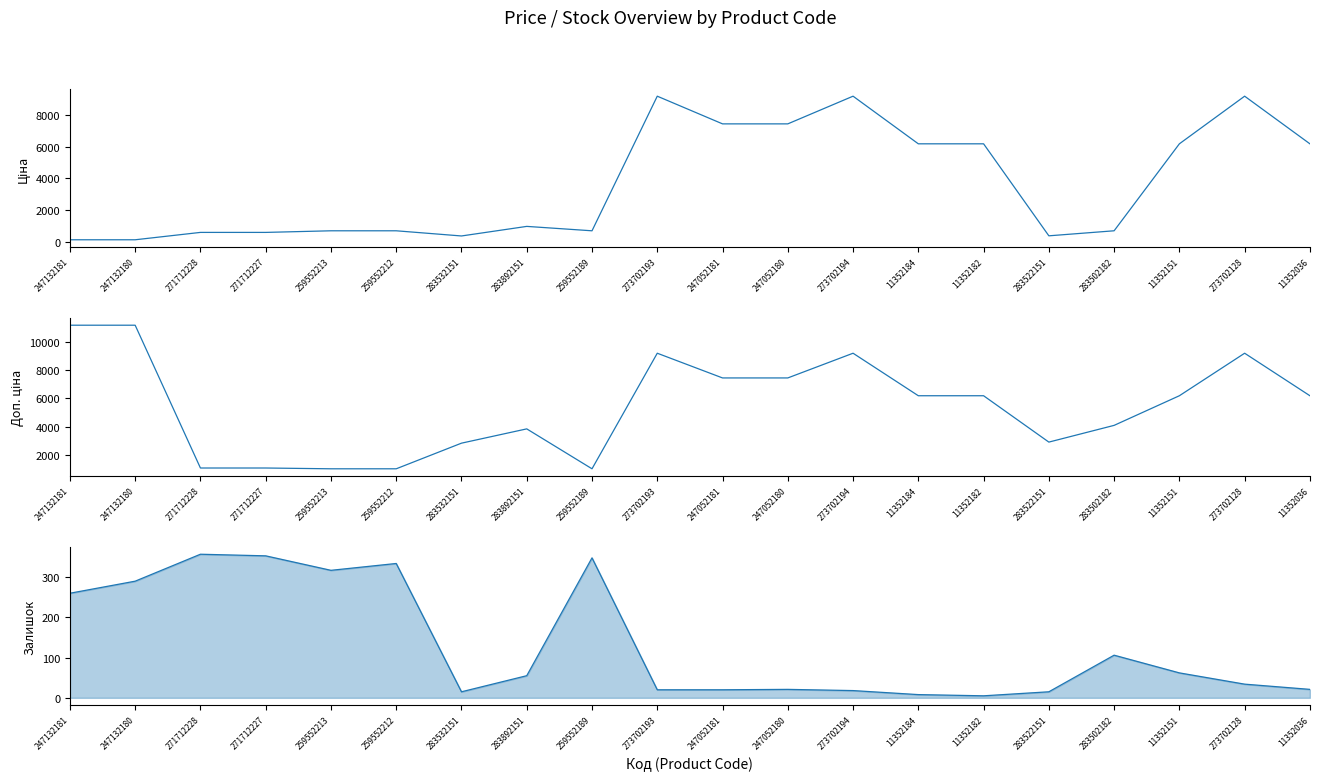

Which has a higher value, 11352184 or 259552212?

11352184